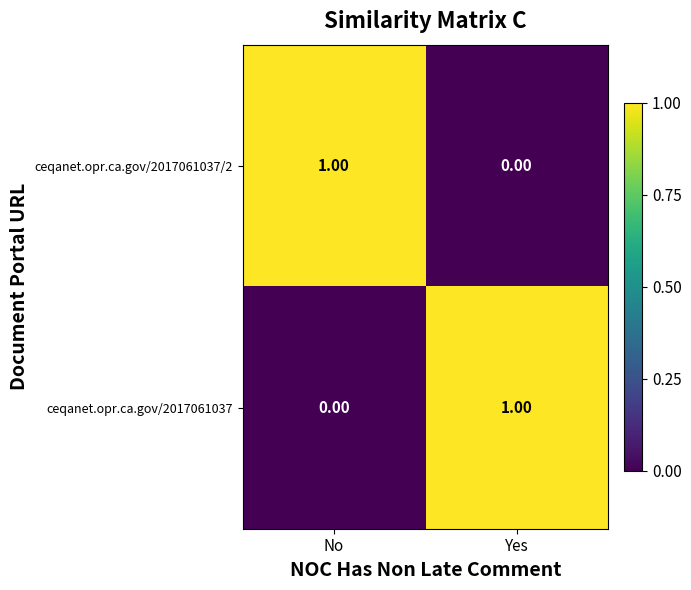

At which label does ceqanet.opr.ca.gov/2017061037/2 reach its peak?

No